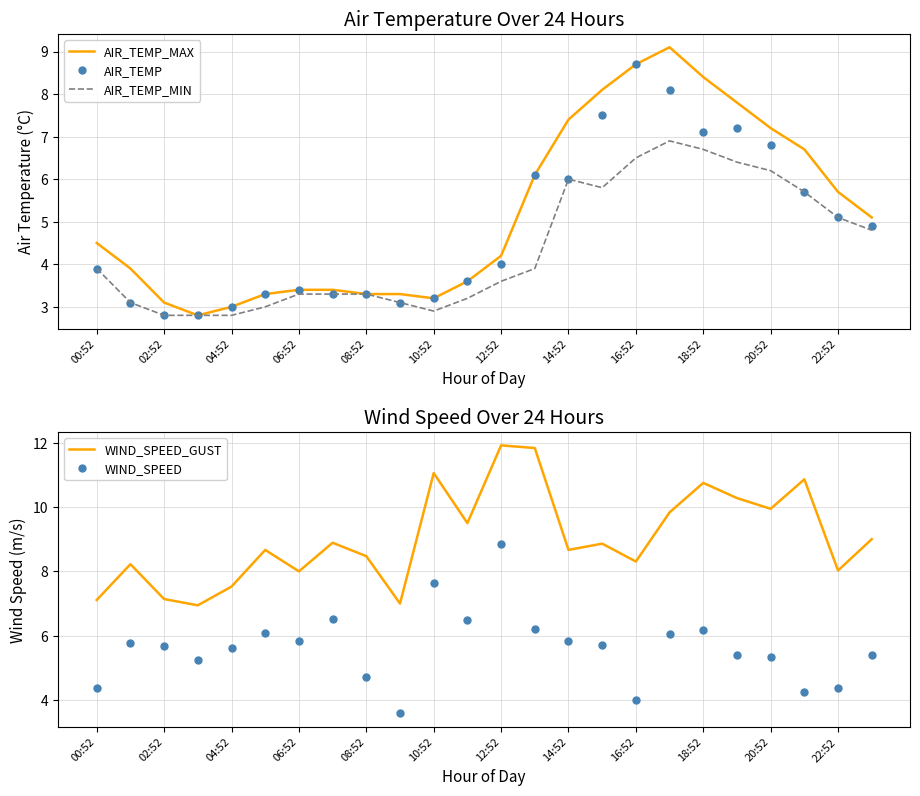

Is it true that AIR_TEMP_MAX equals 2.1 at 08:52?

False